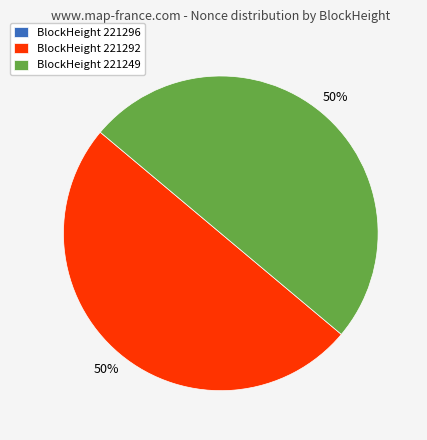

To the nearest percent, what portion does BlockHeight 221249 represent?

50%